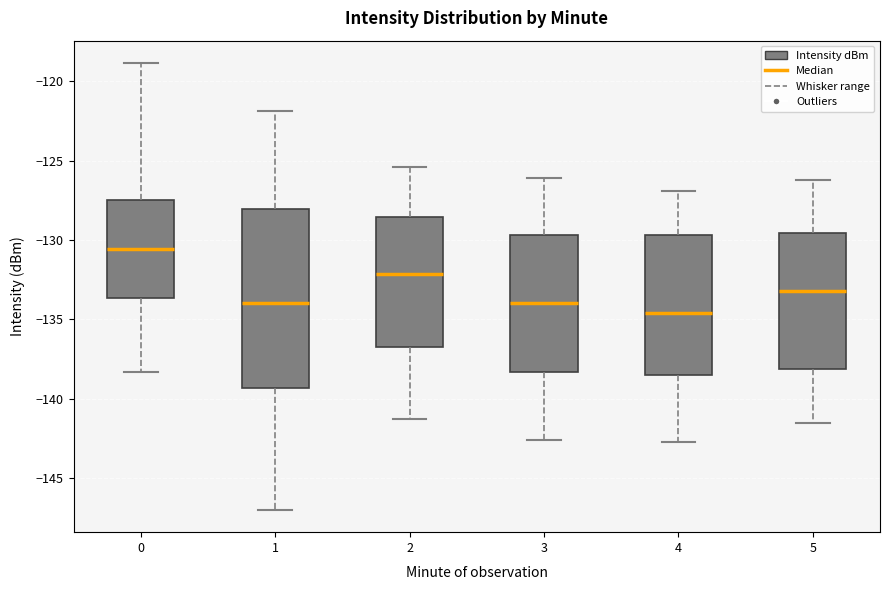

Which box's median line is the highest?

0